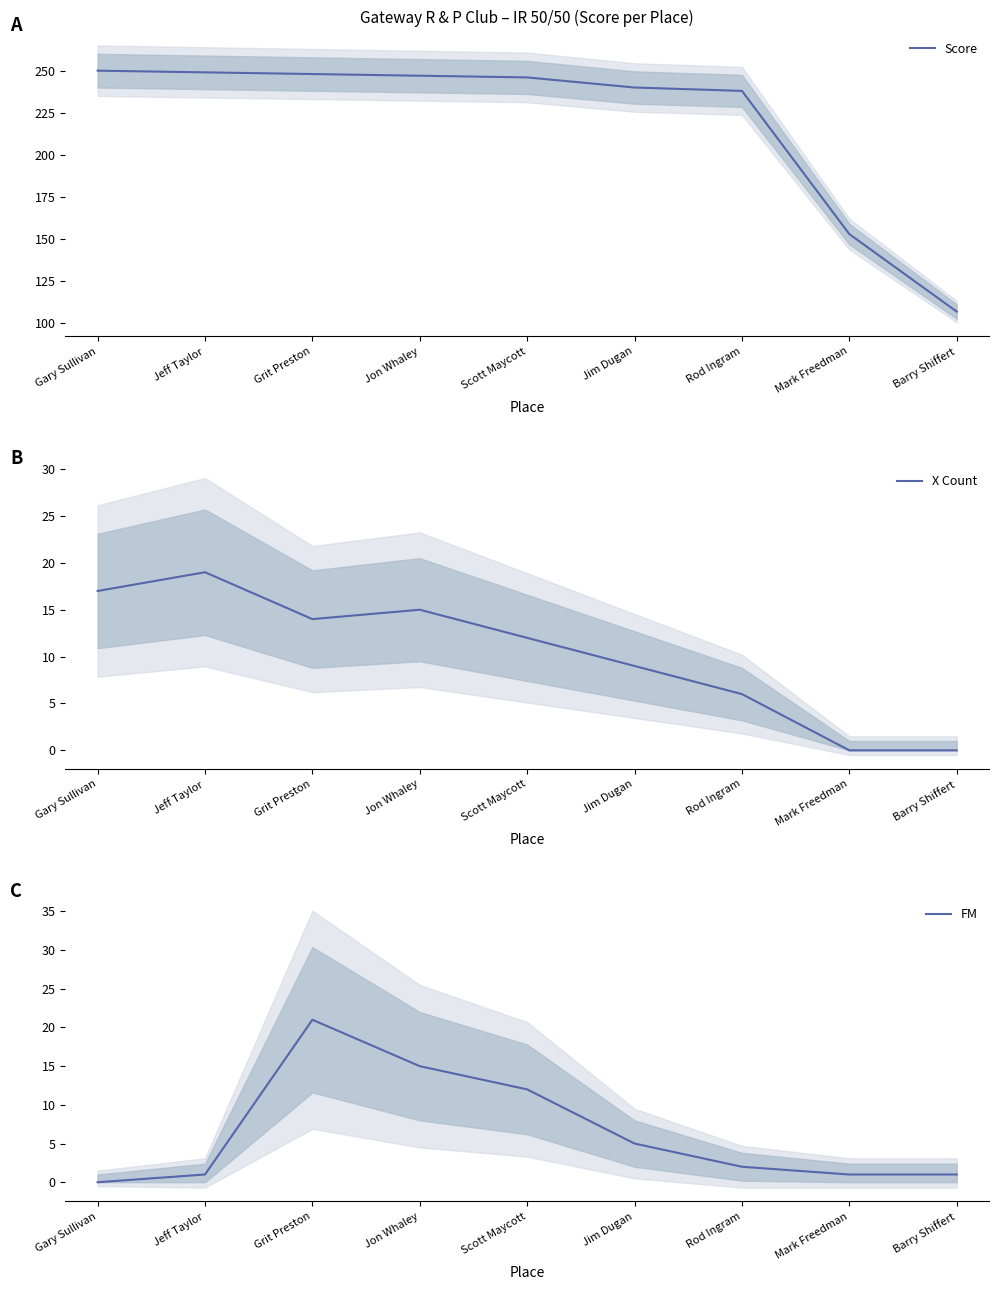

What is the difference between the FM values at Jon Whaley and Grit Preston?

6